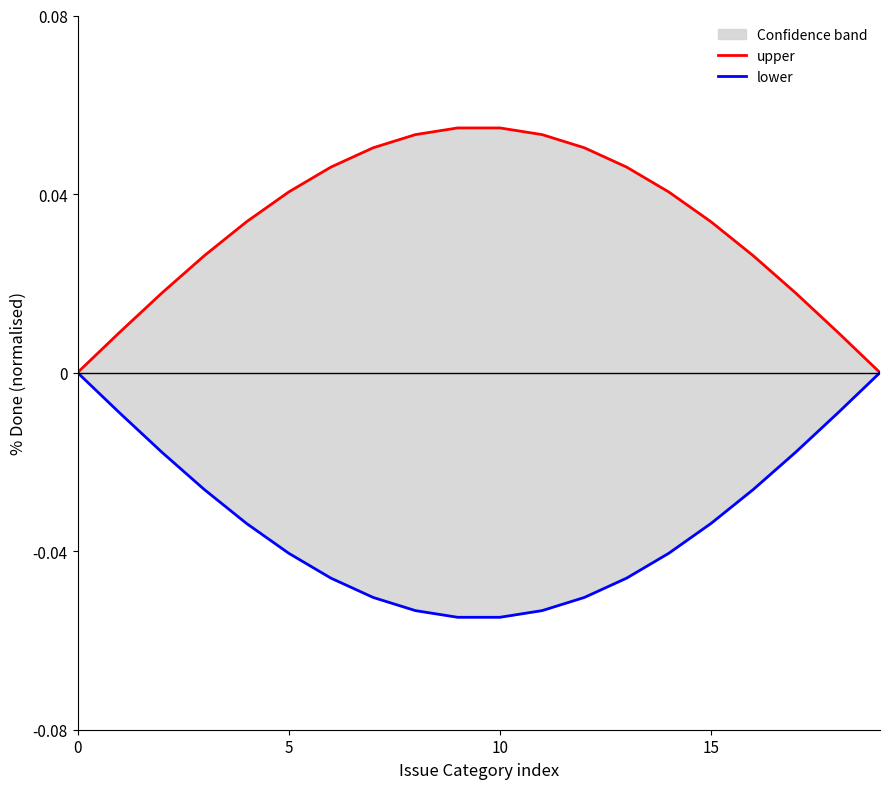

What is the spread (max minus min) of values at 13?

0.1